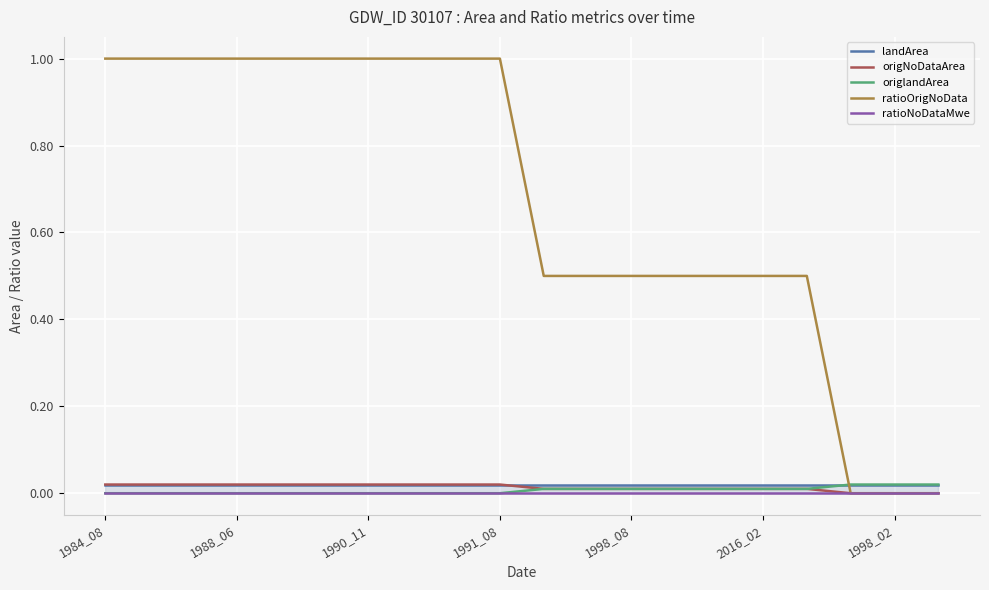

True or false: origNoDataArea and ratioOrigNoData intersect in this chart.

False